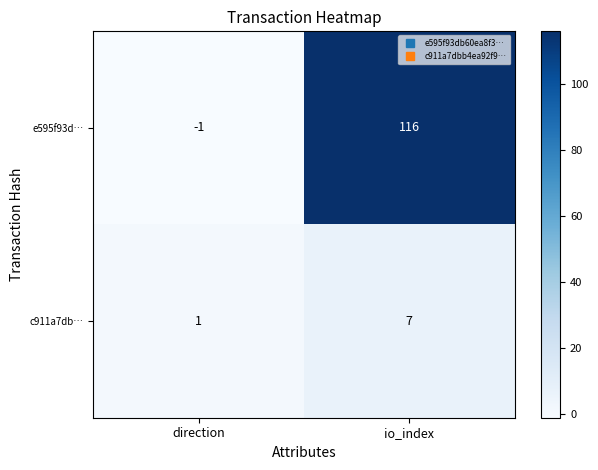

At which category is the sum across all series the highest?

io_index